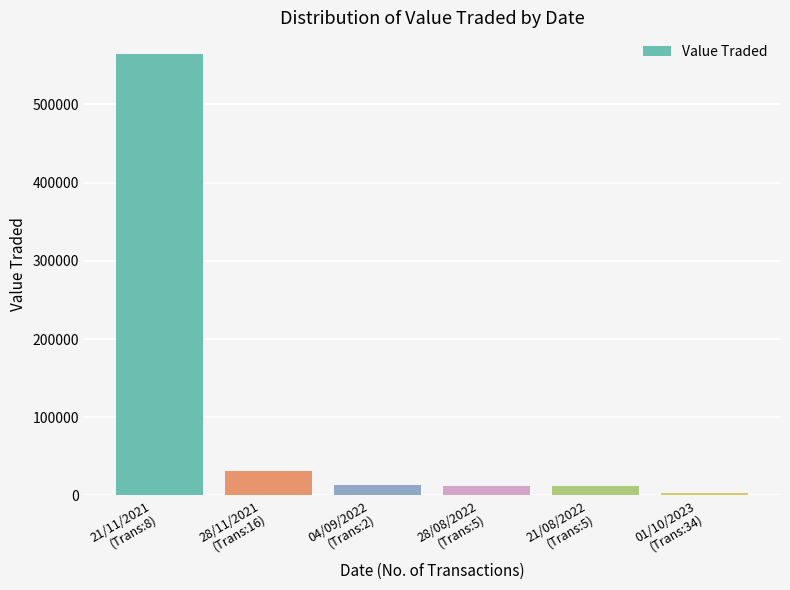

What is the difference between the maximum and minimum values?

560286